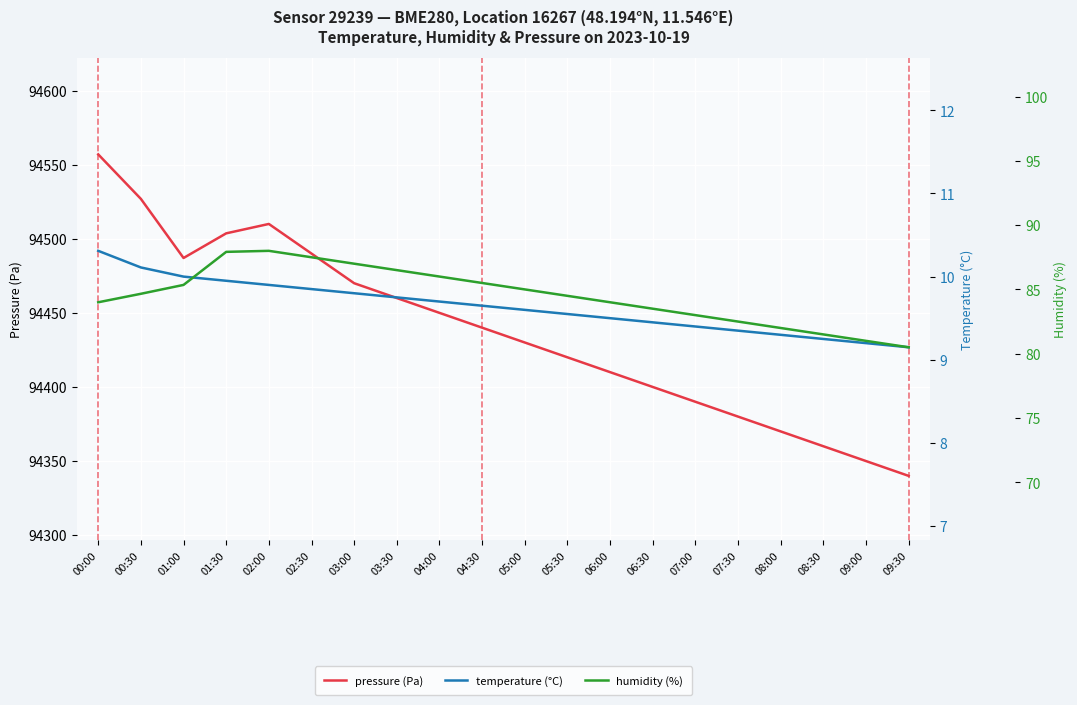

What value does the humidity (%) series have at 07:30?

82.5